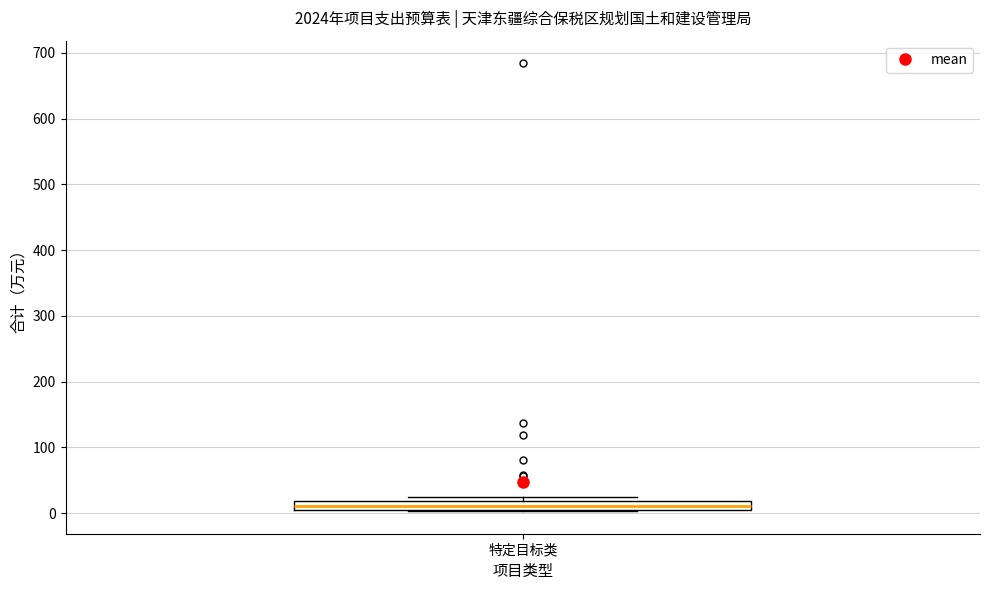

Where is the lower edge of the box for 特定目标类 on the y-axis? The values are not printed on the chart, so give them approximately, as read against the axis.

10